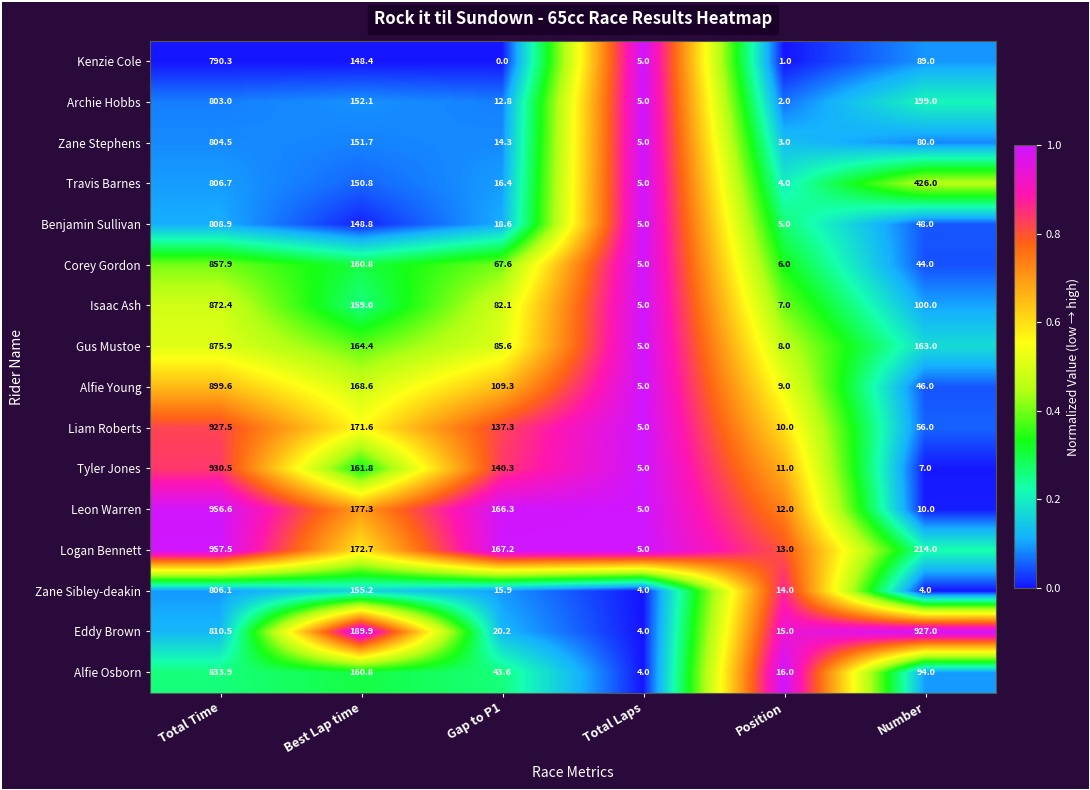

What is the difference between the second highest and second lowest values in the Leon Warren series?

167.3